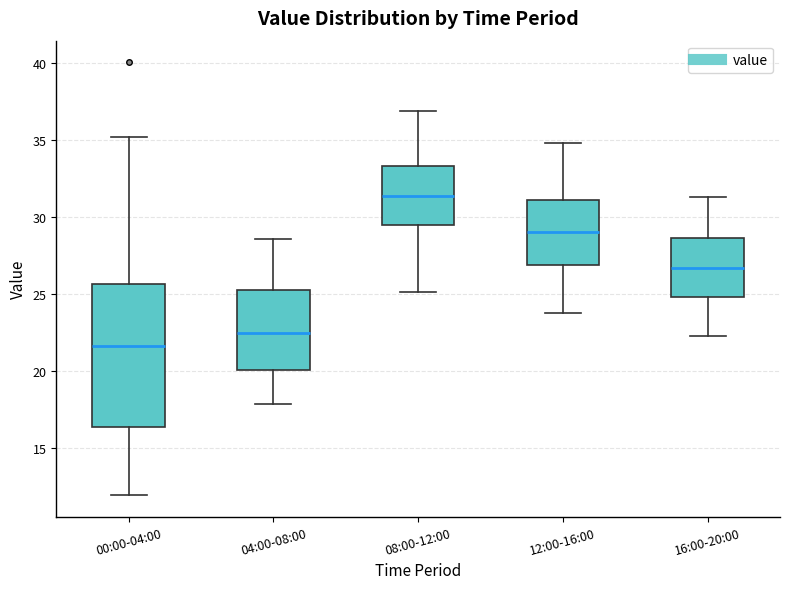

Reading left to right, read every box against the y-axis: the position of its median line, the range the box covers, and the ends of its whiskers. The values are not printed on the chart, so give them approximately, as read against the axis.

00:00-04:00: median 21.5, box 16.5 to 25.5, whiskers 12.0 to 35.0
04:00-08:00: median 22.5, box 20.0 to 25.5, whiskers 18.0 to 28.5
08:00-12:00: median 31.5, box 29.5 to 33.5, whiskers 25.0 to 37.0
12:00-16:00: median 29.0, box 27.0 to 31.0, whiskers 24.0 to 35.0
16:00-20:00: median 26.5, box 25.0 to 28.5, whiskers 22.5 to 31.5